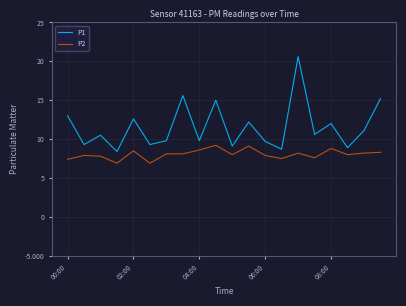

True or false: P2 and P1 intersect in this chart.

False